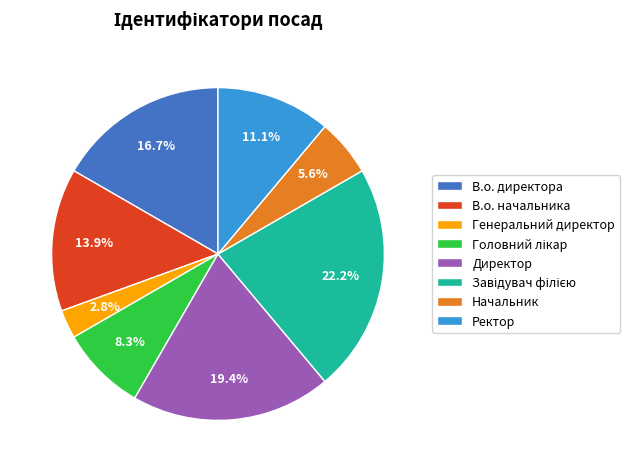

Is there a majority slice in this chart?

No